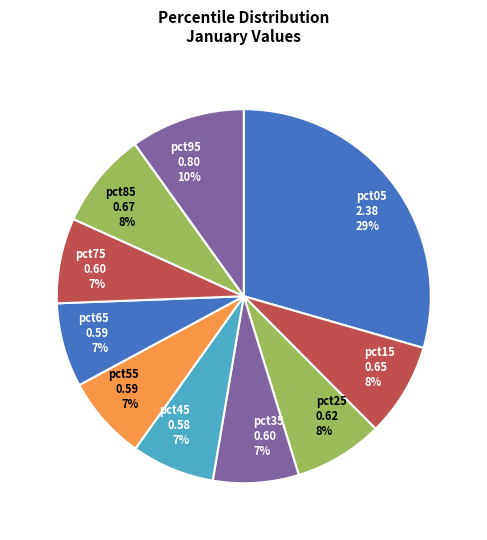

Which category has the biggest portion of the pie?

pct05